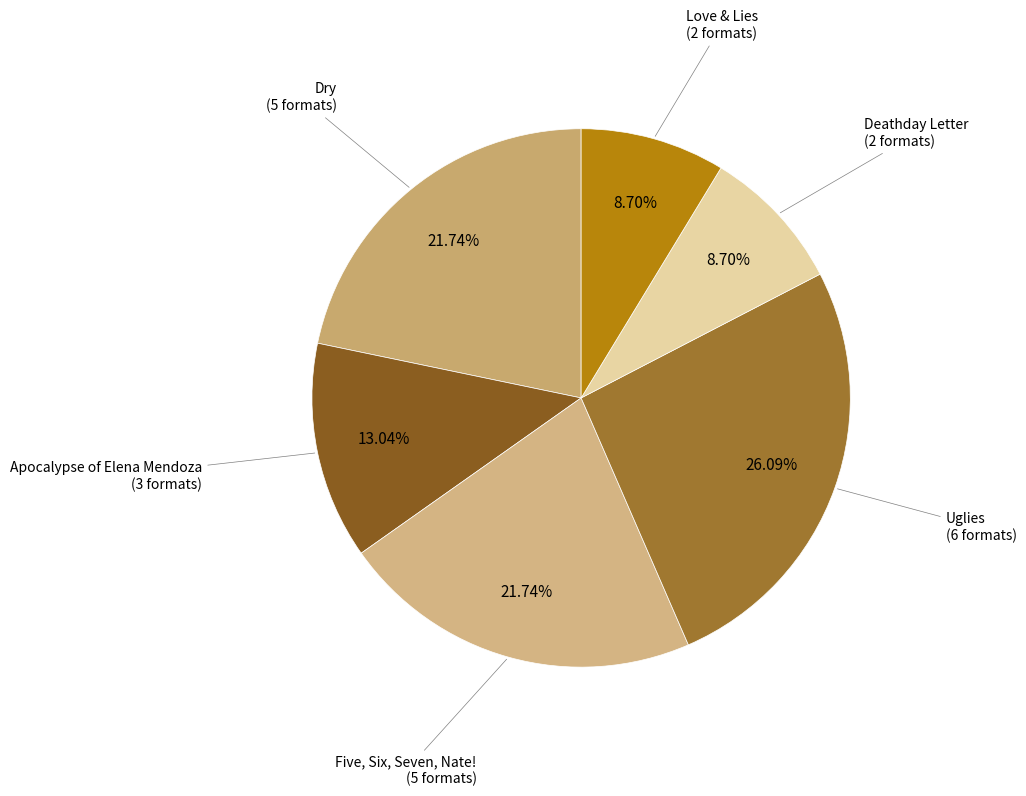

Combined, what portion of the pie is Five, Six, Seven, Nate! and Uglies?

47.8%